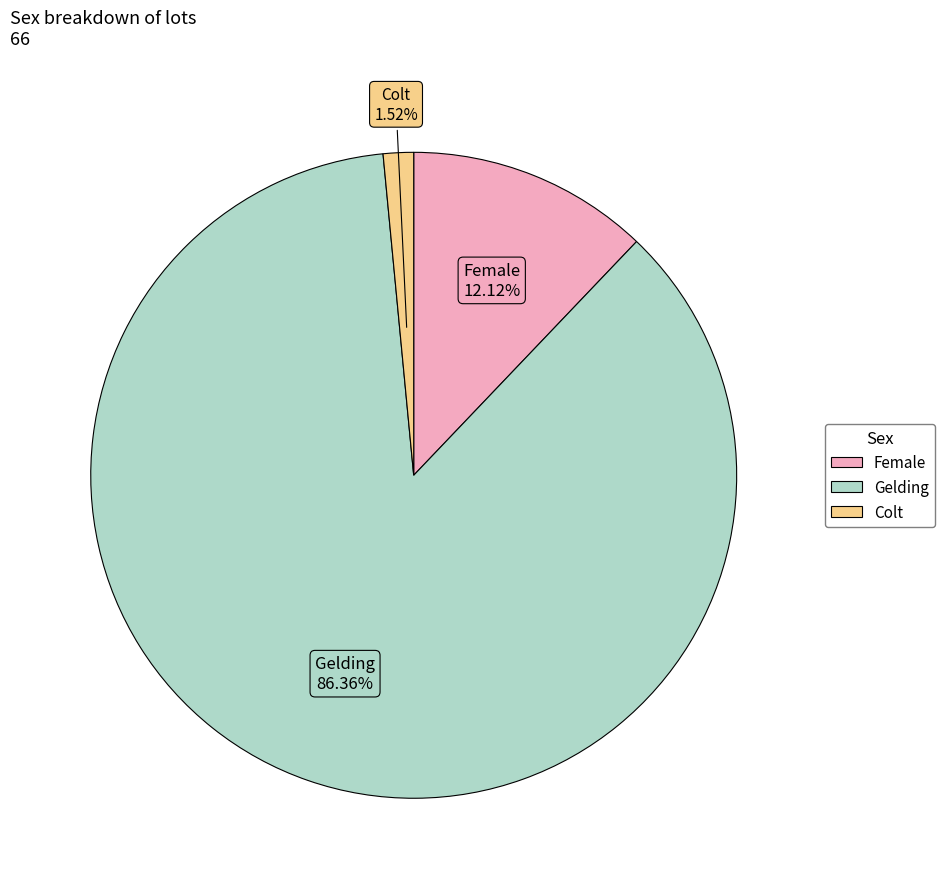

Count the number of slices in the pie.

3